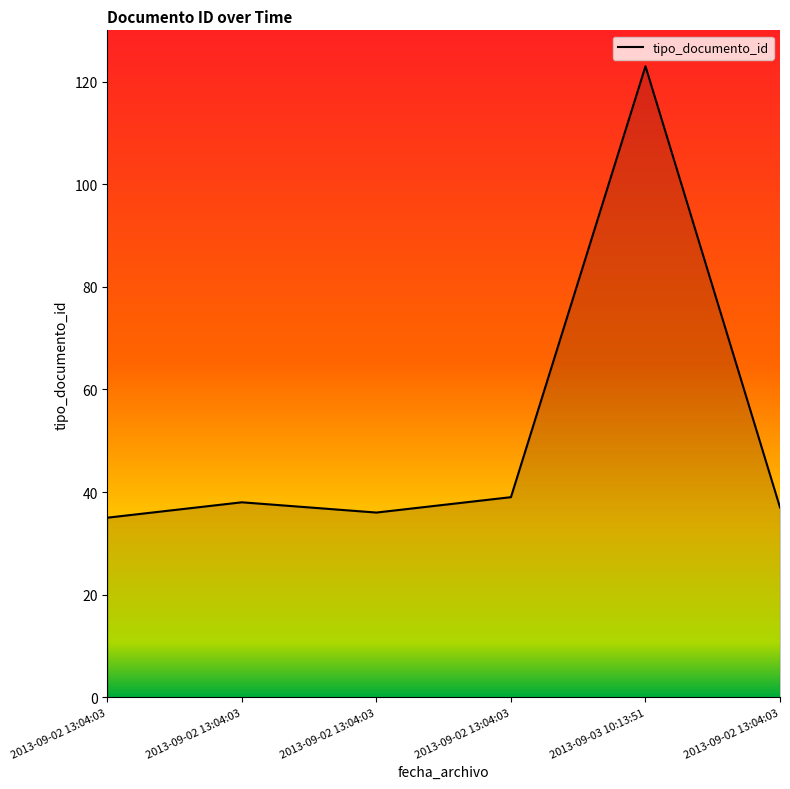

Does the chart have visible grid lines?

No